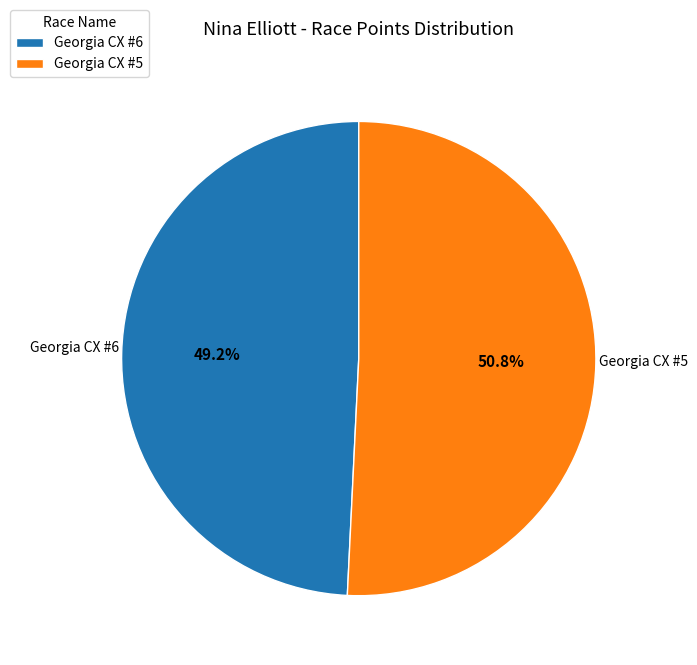

What is the total percentage of Georgia CX #6 and Georgia CX #5?

100.0%